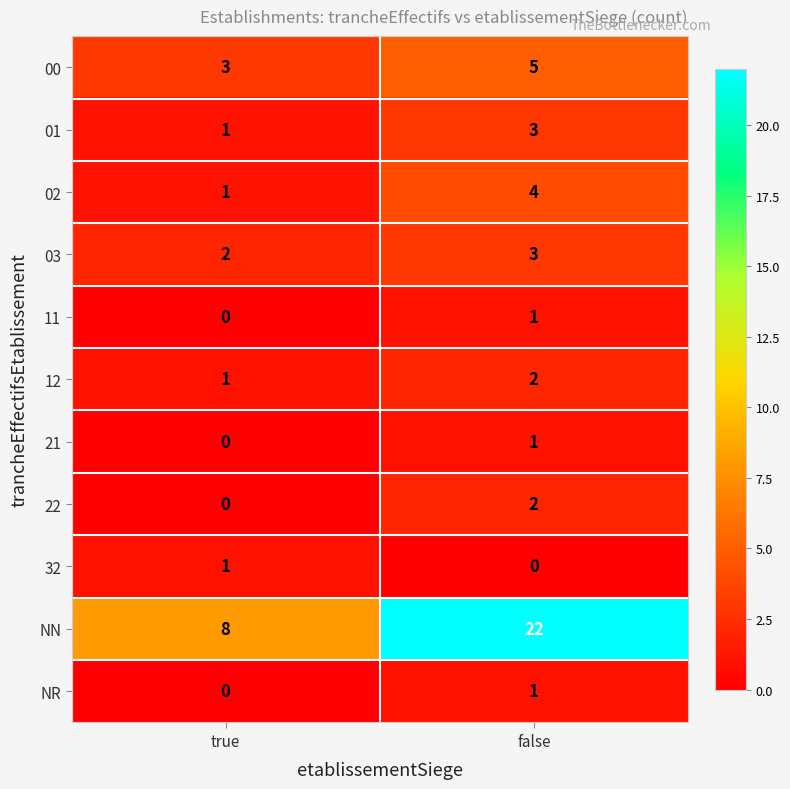

The NN series shows 8 at true. True or false?

True